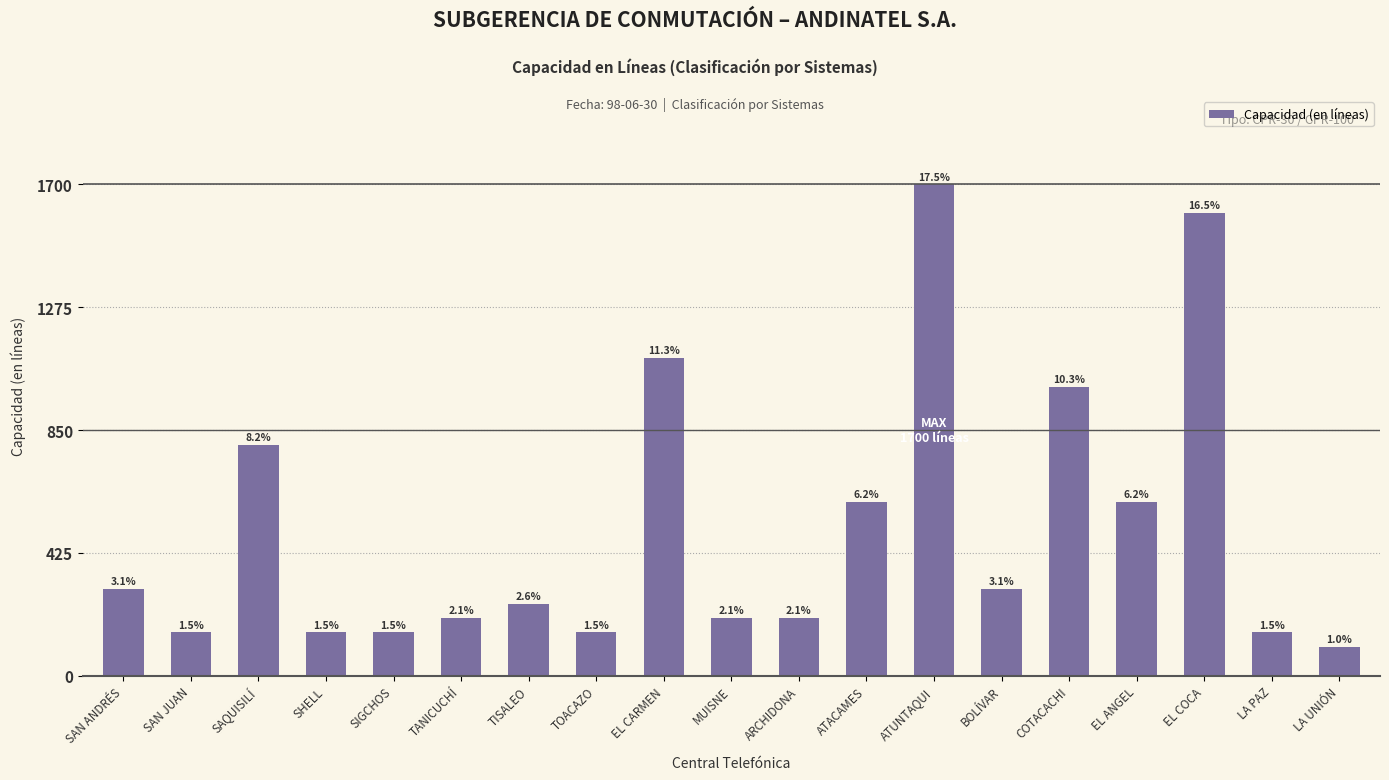

How many bars are there in total?

19